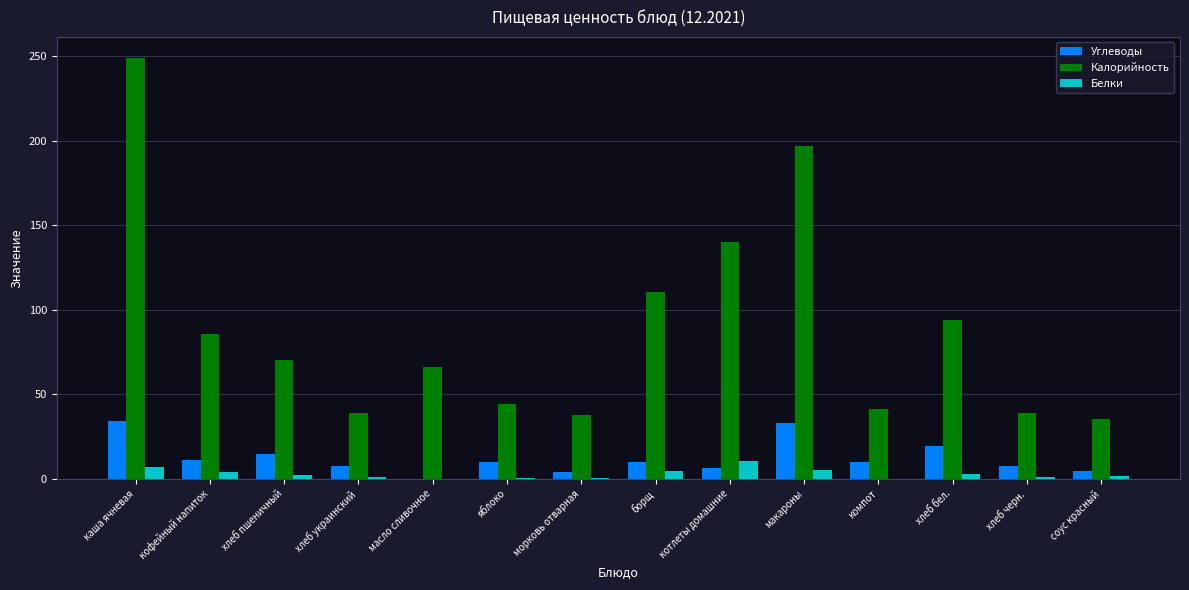

At which label does Калорийность reach its peak?

каша ячневая